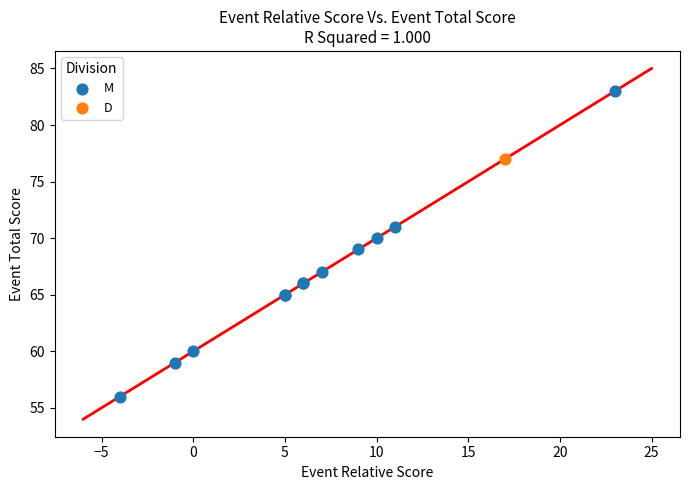

What are all the series names shown in the legend?

M, D